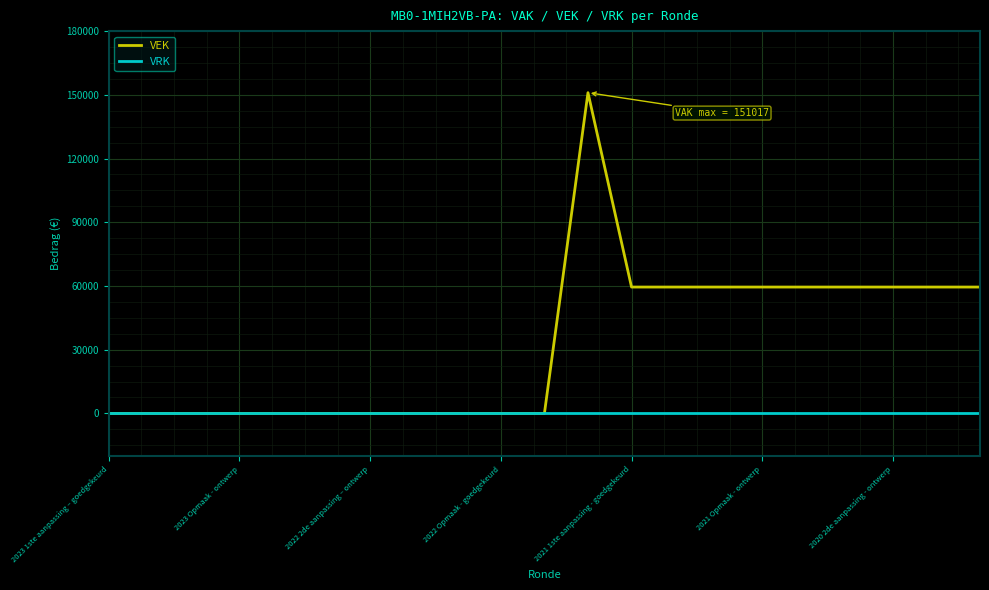

Which series has the largest range (max minus min)?

VEK